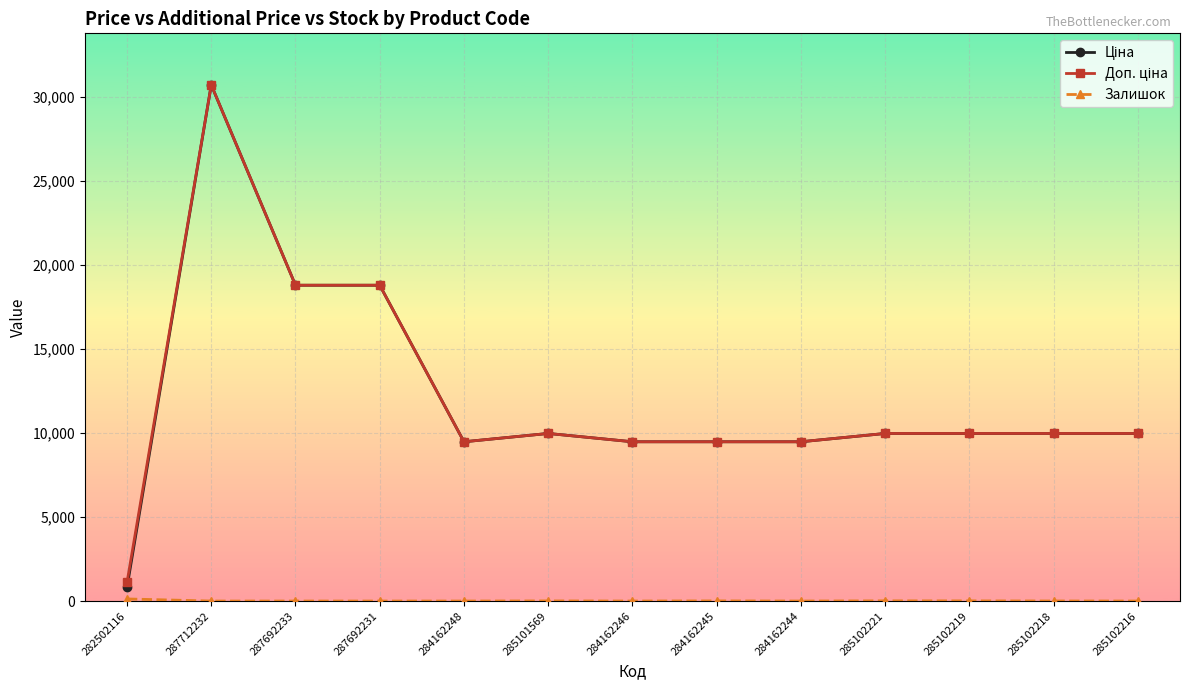

What is the total value across all series at 287692231?

37593.6